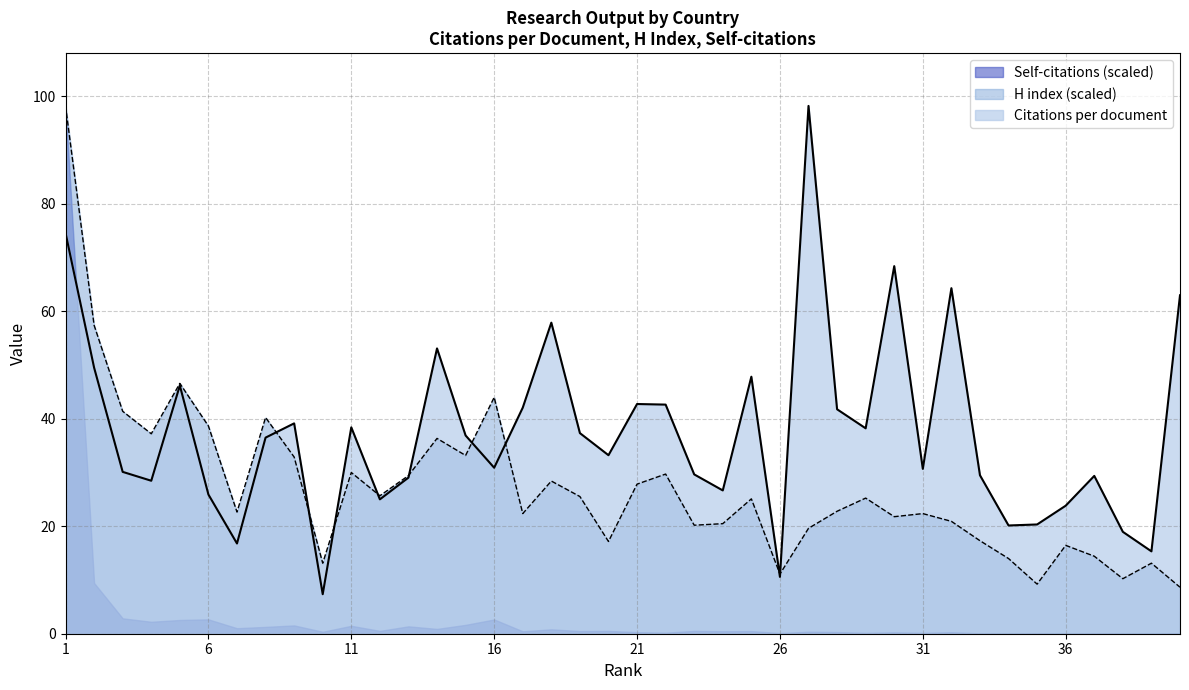

Which series has the largest total across all categories?

Citations per document